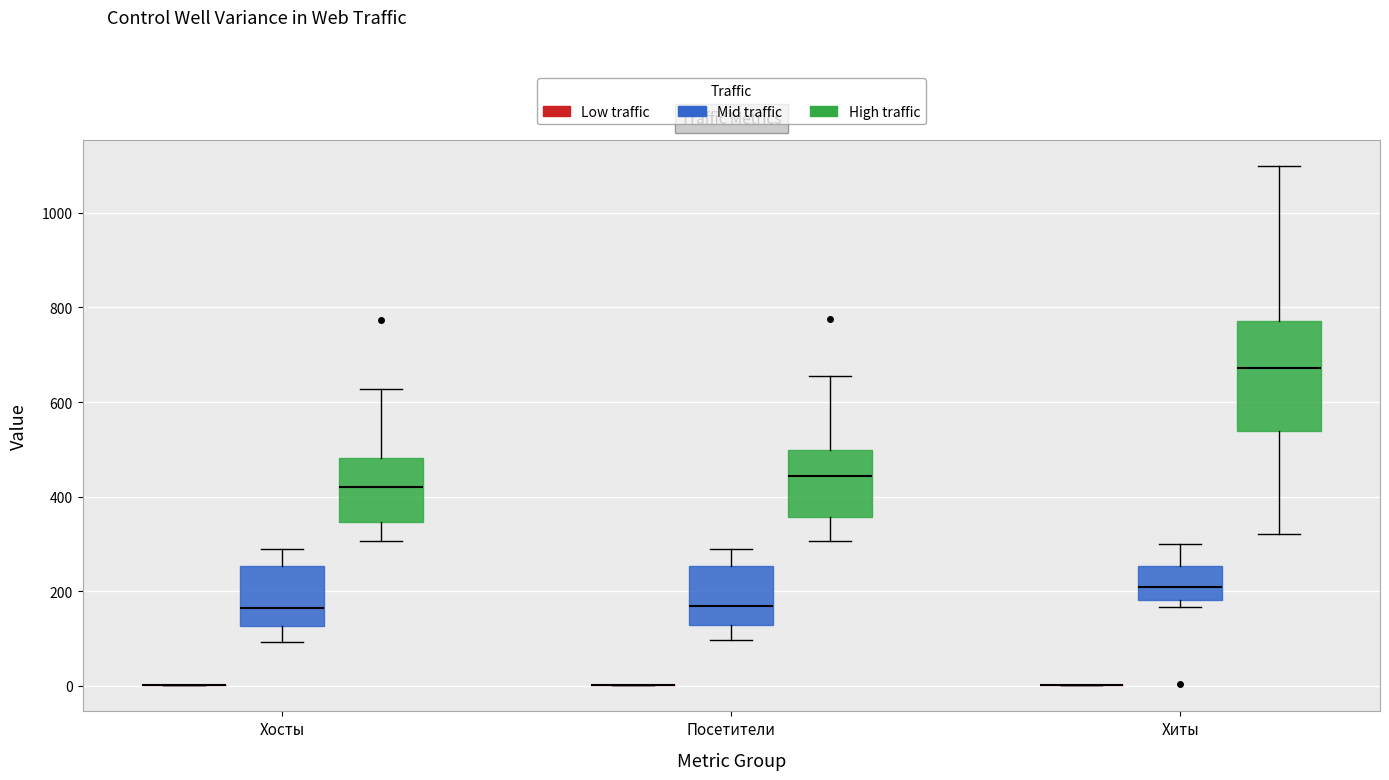

Where is the lower edge of the box for Хиты (Mid traffic) on the y-axis? The values are not printed on the chart, so give them approximately, as read against the axis.

180